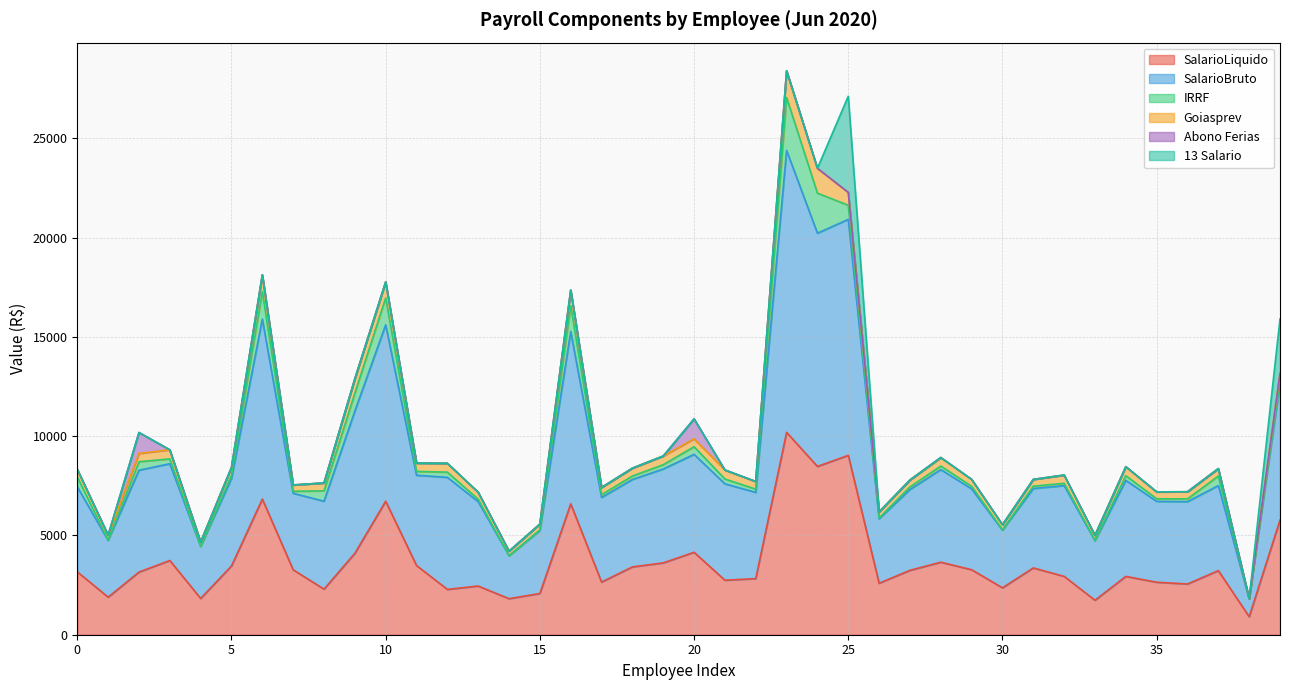

Rank the series at 13 from highest to lowest value.

SalarioBruto, SalarioLiquido, Goiasprev, IRRF, Abono Ferias, 13 Salario